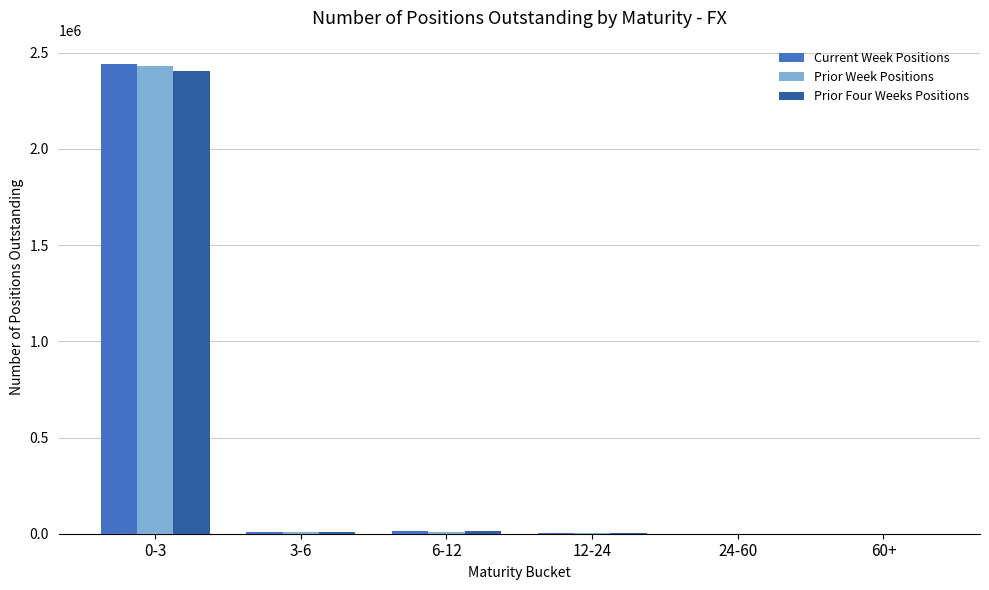

What is the total value across all series at 12-24?

7460